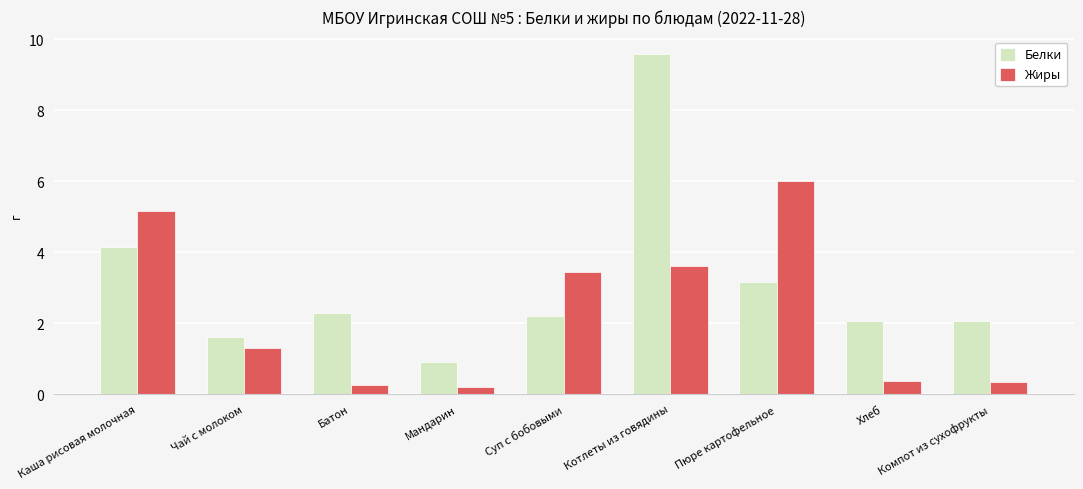

How many values in the Жиры series exceed 1?

5